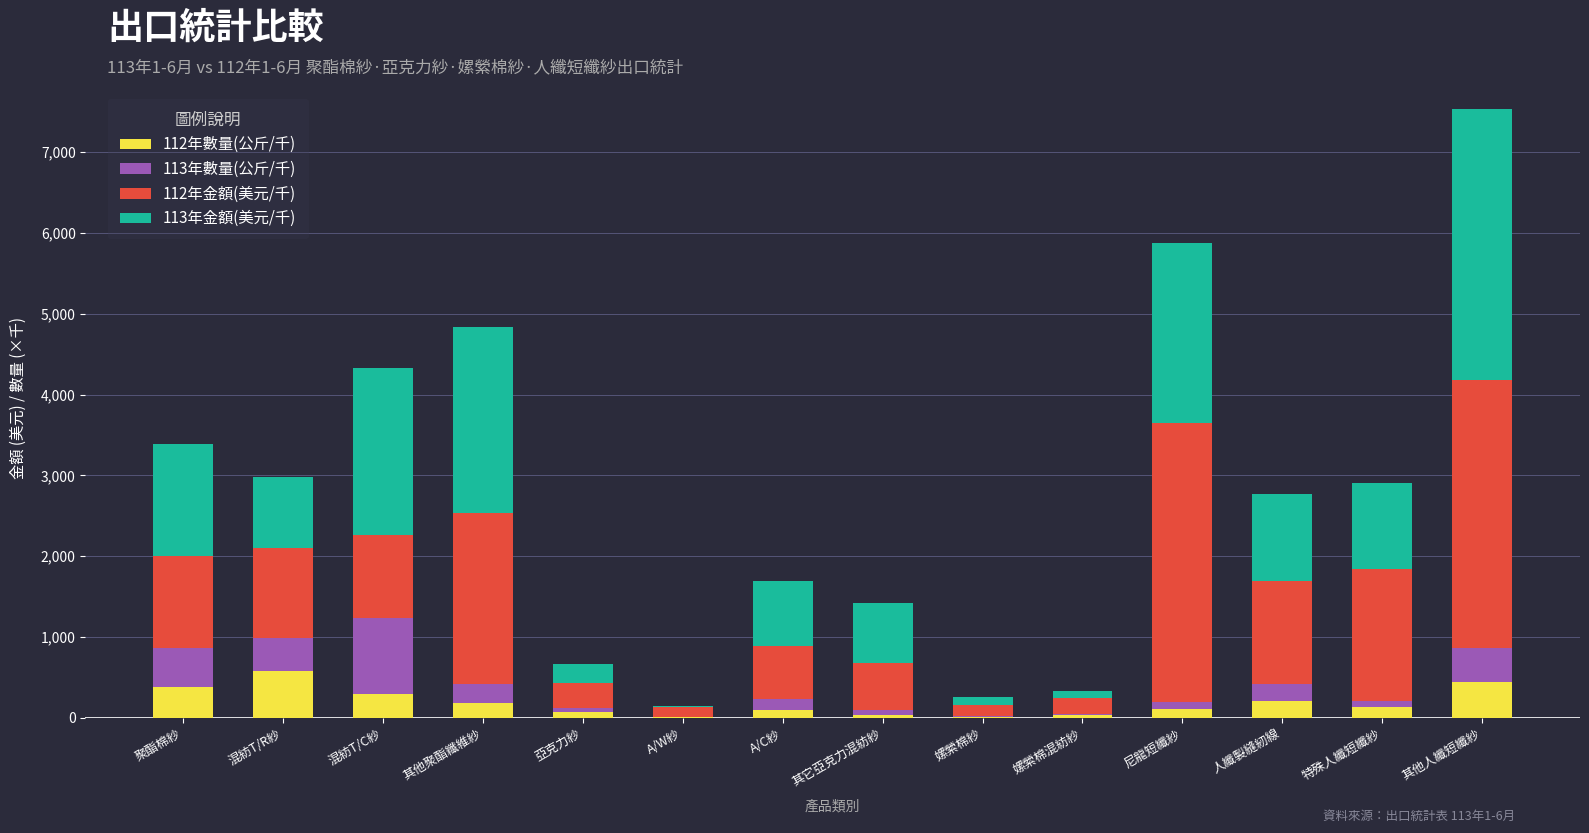

Where is 112年數量(公斤/千) nearest to the value 295?

混紡T/C紗